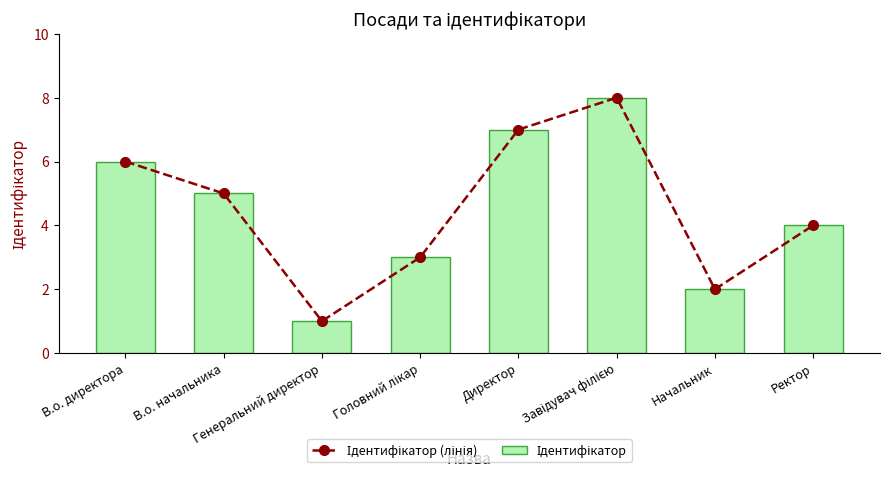

Reading left to right, transcribe all the data shown in this chart.

Ідентифікатор (лінія): 6	5	1	3	7	8	2	4
Ідентифікатор: 6	5	1	3	7	8	2	4